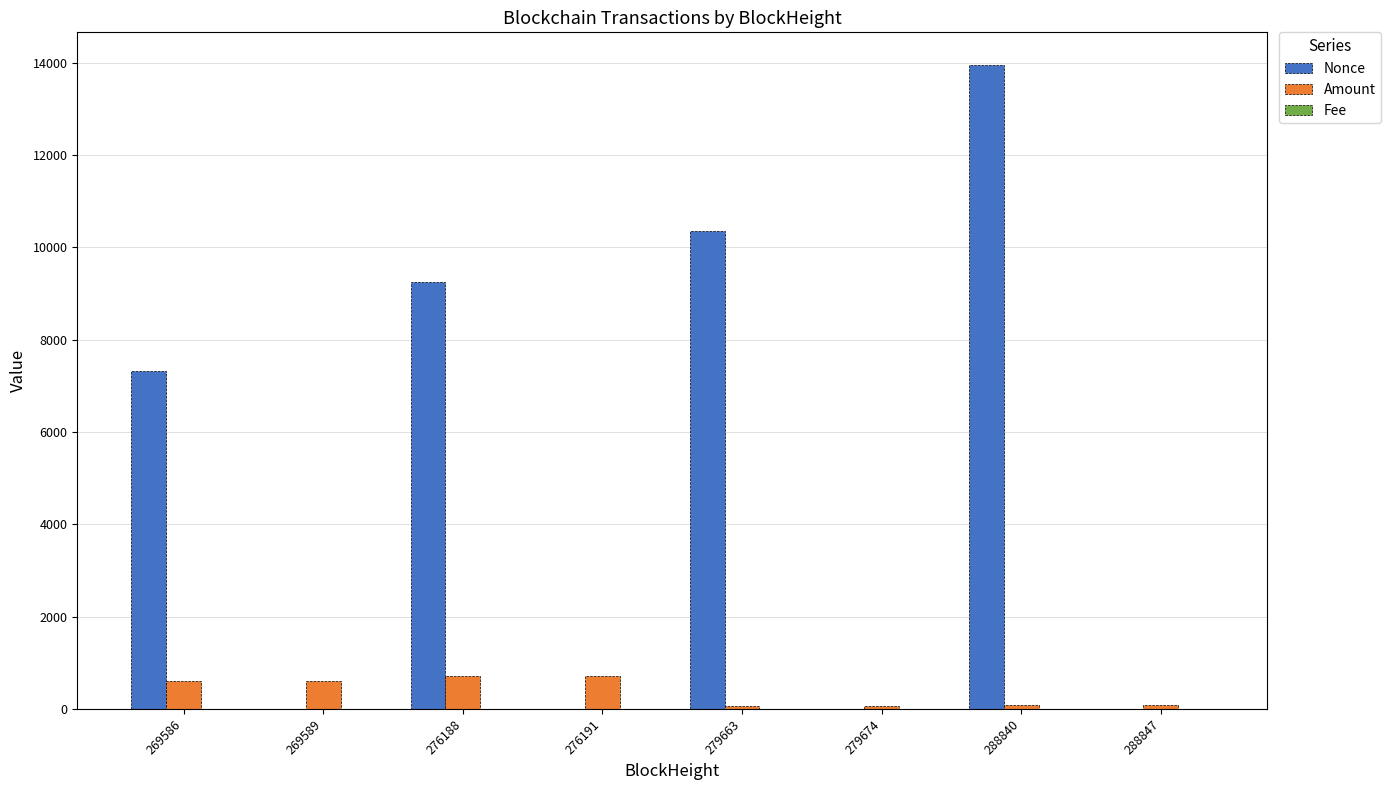

Count the number of categories in the chart.

8